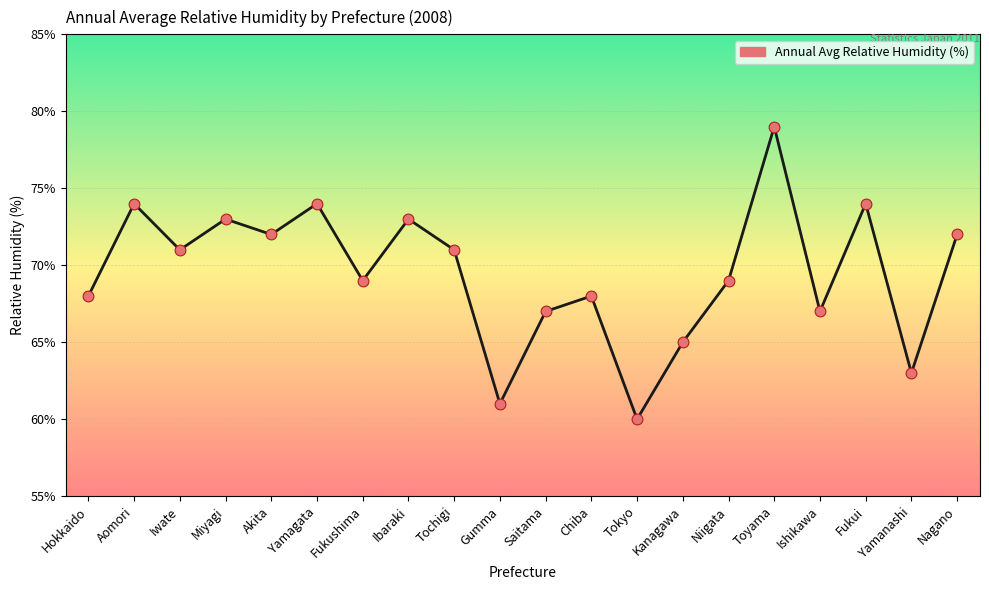

What is the ratio of the value at Nagano to the value at Kanagawa?

1.1